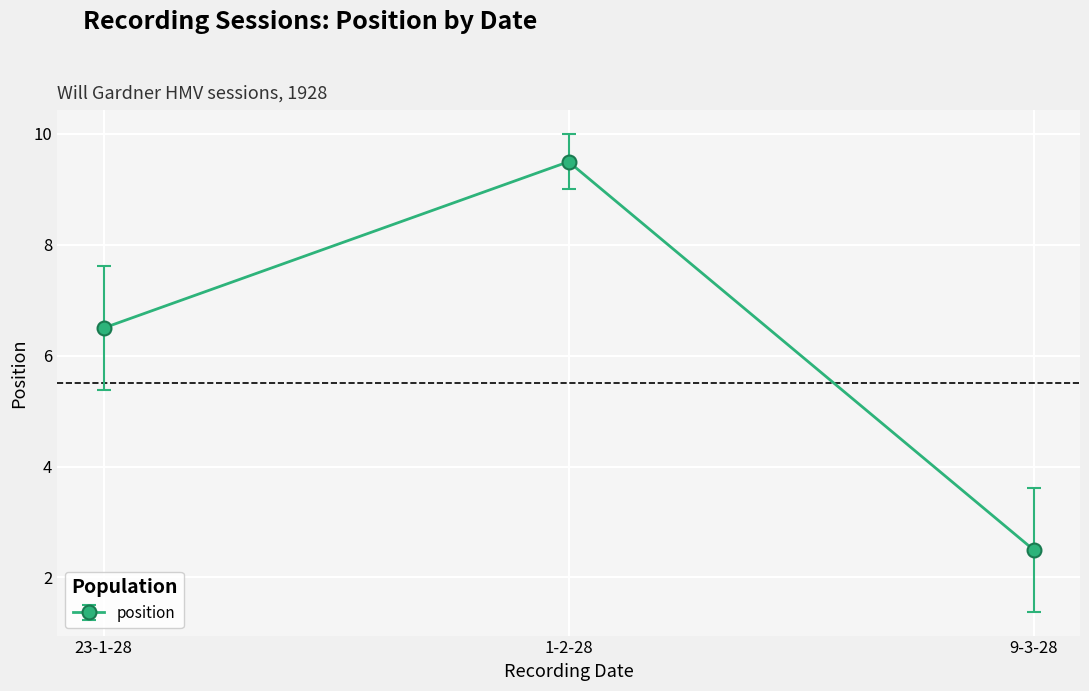

List the labels in order of value, largest first.

1-2-28, 23-1-28, 9-3-28